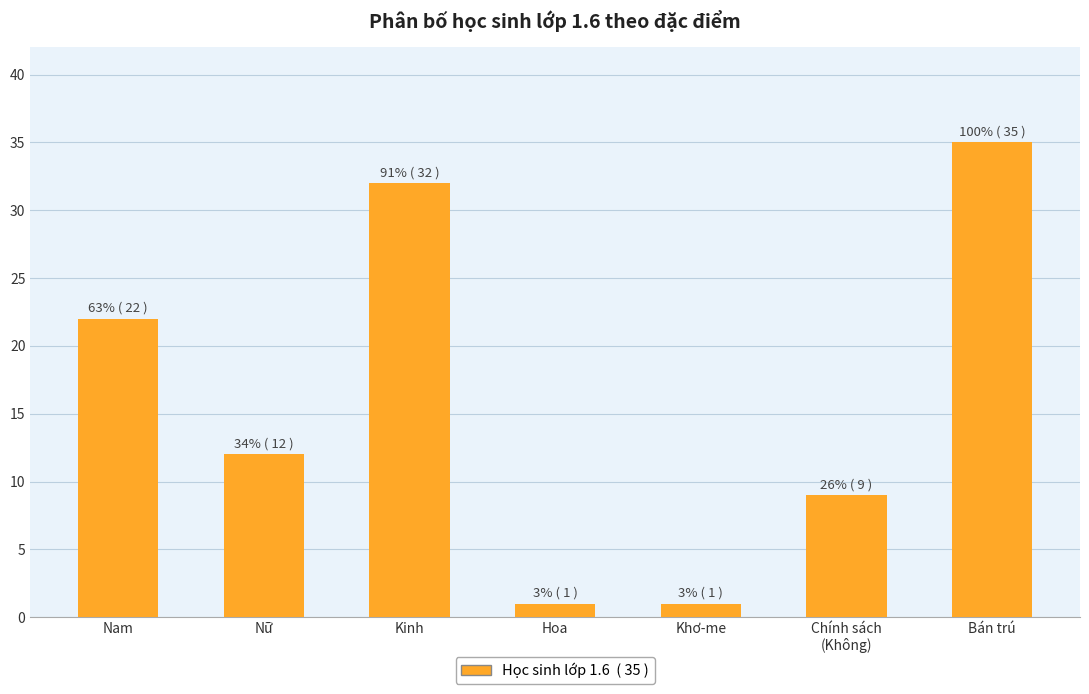

What is the difference between the values at Kinh and Nam?

10